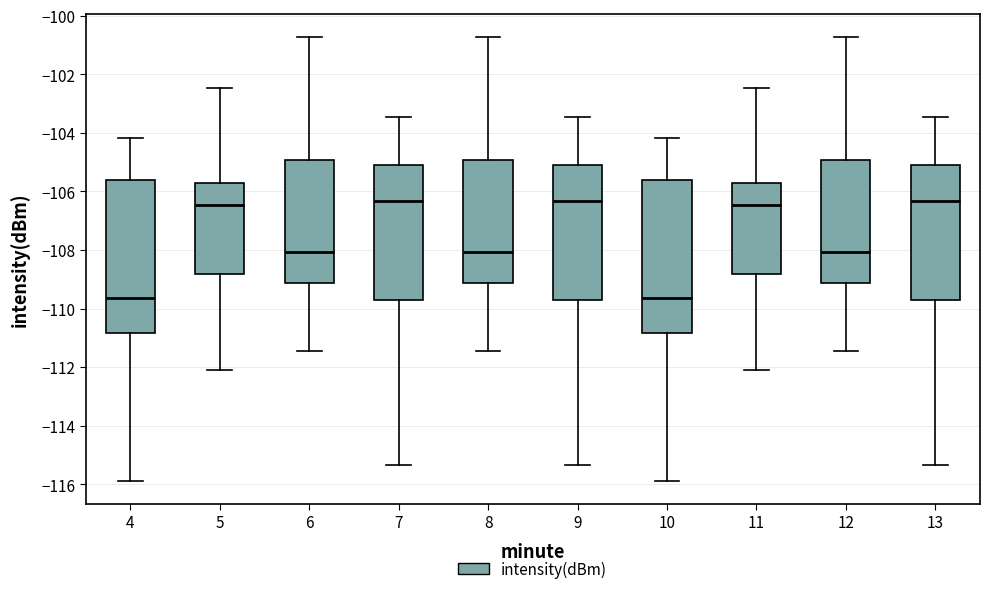

Reading left to right, read every box against the y-axis: the position of its median line, the range the box covers, and the ends of its whiskers. The values are not printed on the chart, so give them approximately, as read against the axis.

4: median -109.6, box -110.8 to -105.6, whiskers -115.8 to -104.2
5: median -106.4, box -108.8 to -105.6, whiskers -112.0 to -102.4
6: median -108.0, box -109.2 to -105.0, whiskers -111.4 to -100.8
7: median -106.4, box -109.8 to -105.2, whiskers -115.4 to -103.4
8: median -108.0, box -109.2 to -105.0, whiskers -111.4 to -100.8
9: median -106.4, box -109.8 to -105.2, whiskers -115.4 to -103.4
10: median -109.6, box -110.8 to -105.6, whiskers -115.8 to -104.2
11: median -106.4, box -108.8 to -105.6, whiskers -112.0 to -102.4
12: median -108.0, box -109.2 to -105.0, whiskers -111.4 to -100.8
13: median -106.4, box -109.8 to -105.2, whiskers -115.4 to -103.4